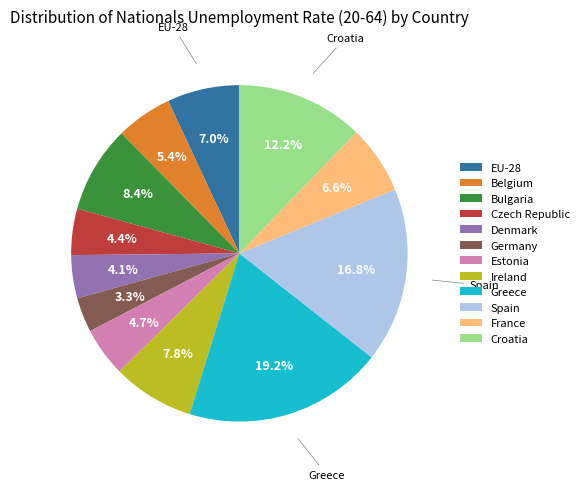

What percentage is NOT represented by Greece?

80.8%